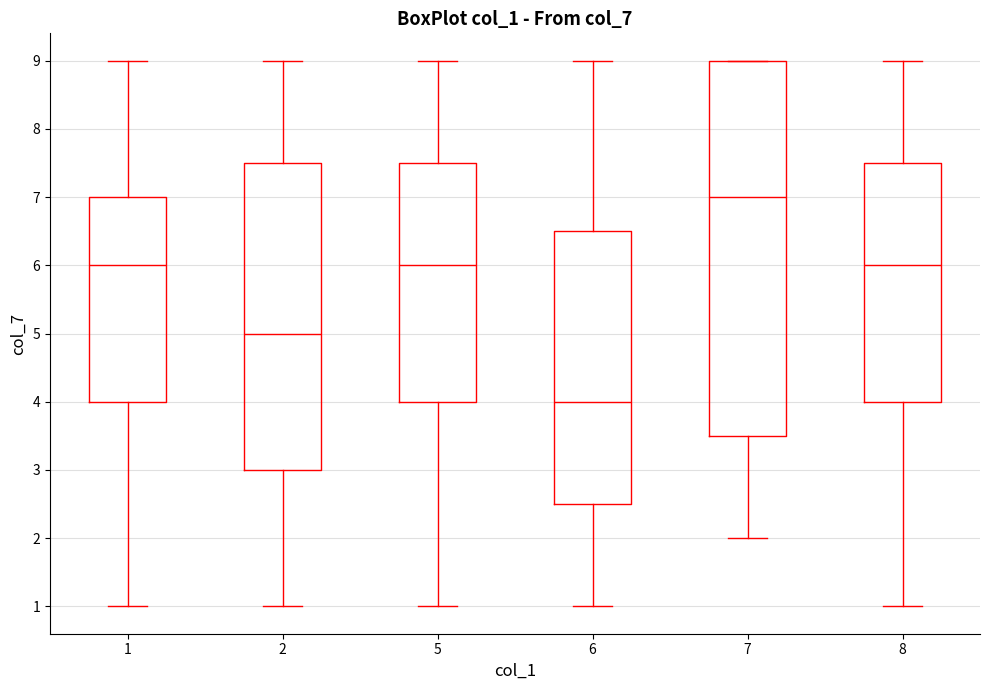

Reading left to right, read every box against the y-axis: the position of its median line, the range the box covers, and the ends of its whiskers. The values are not printed on the chart, so give them approximately, as read against the axis.

1: median 6.0, box 4.0 to 7.0, whiskers 1.0 to 9.0
2: median 5.0, box 3.0 to 7.5, whiskers 1.0 to 9.0
5: median 6.0, box 4.0 to 7.5, whiskers 1.0 to 9.0
6: median 4.0, box 2.5 to 6.5, whiskers 1.0 to 9.0
7: median 7.0, box 3.5 to 9.0, whiskers 2.0 to 9.0
8: median 6.0, box 4.0 to 7.5, whiskers 1.0 to 9.0